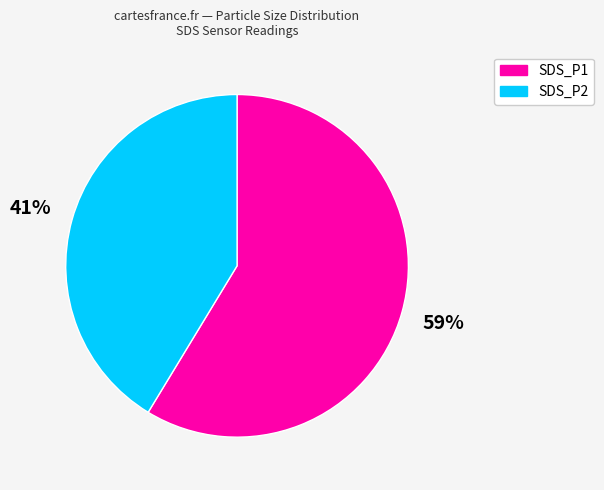

To the nearest percent, what is the average slice percentage?

50%